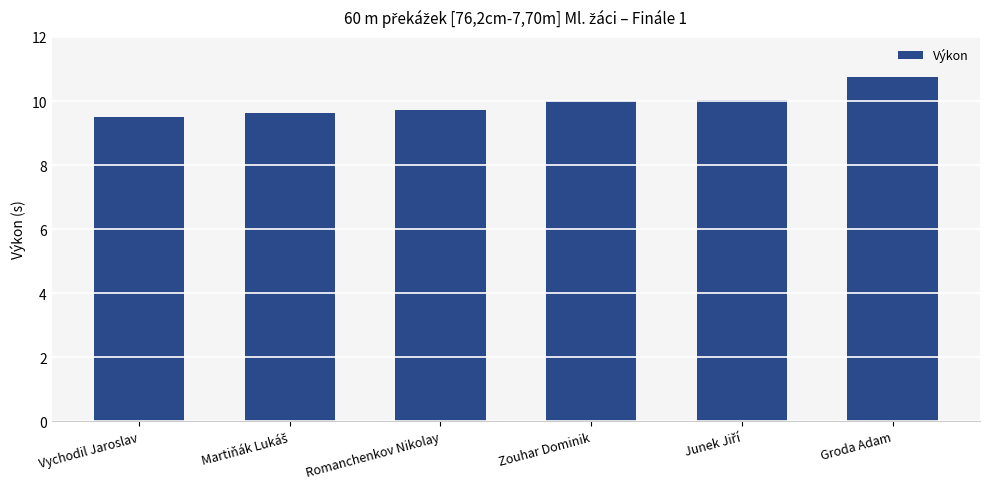

The value at Groda Adam is 16.7. True or false?

False